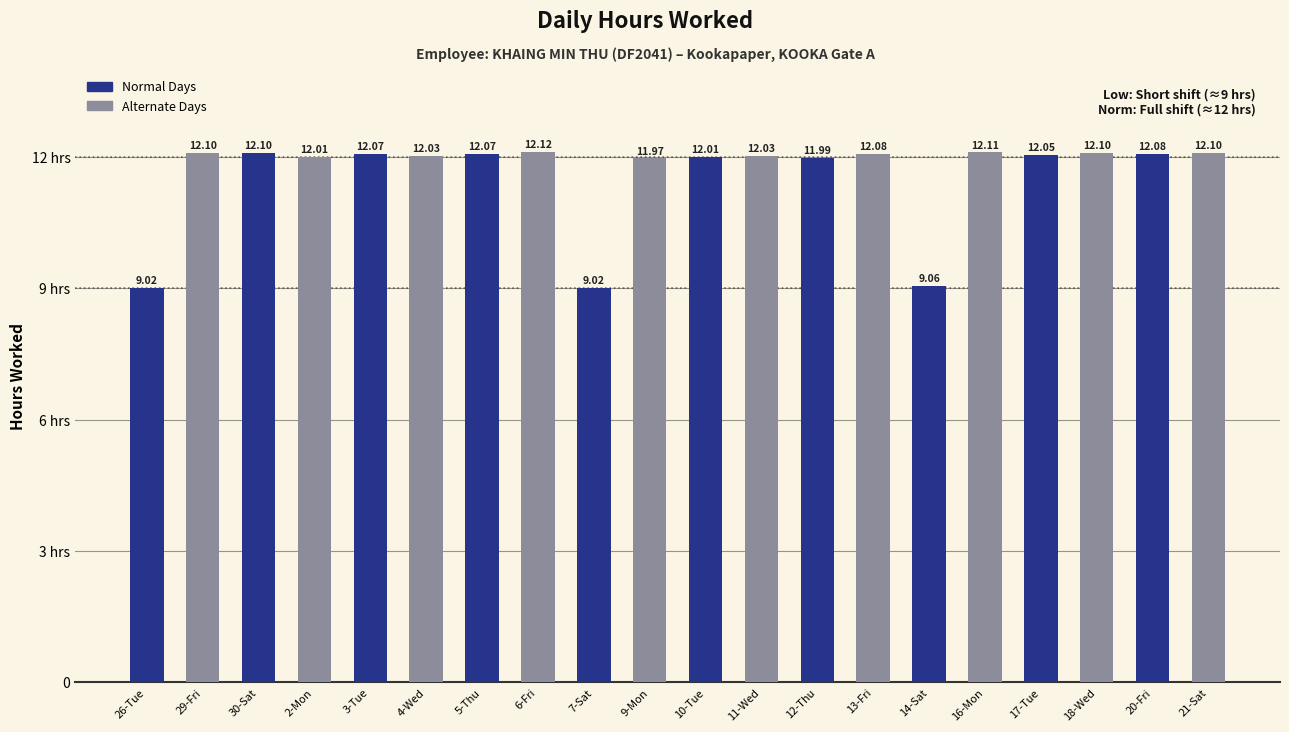

Does the chart contain stacked bars?

No